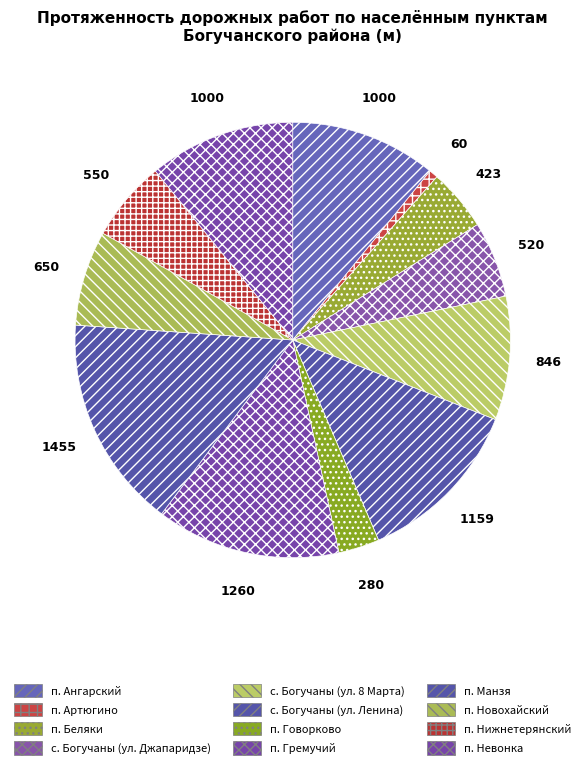

How many segments does this pie chart have?

12